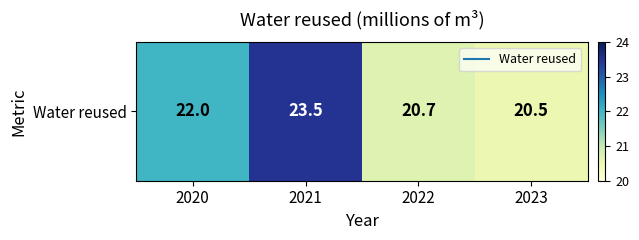

The chart shows a value of 23.5 at 2021. True or false?

True